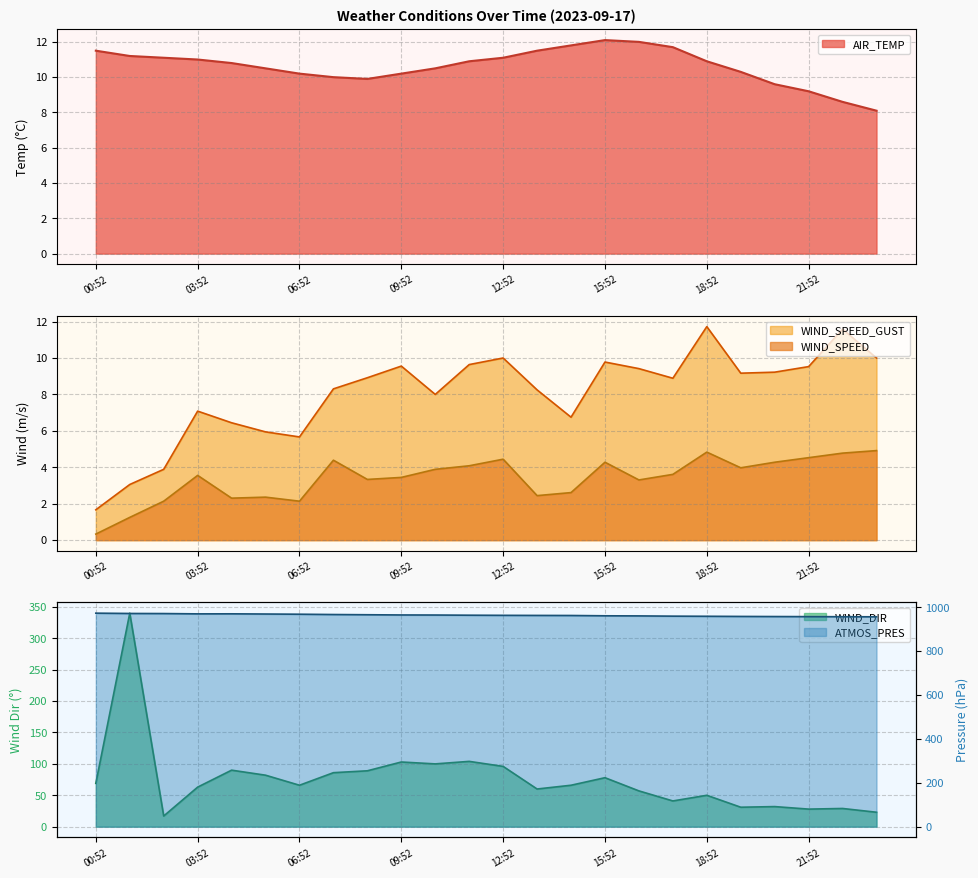

True or false: WIND_DIR and AIR_TEMP cross at least once.

False